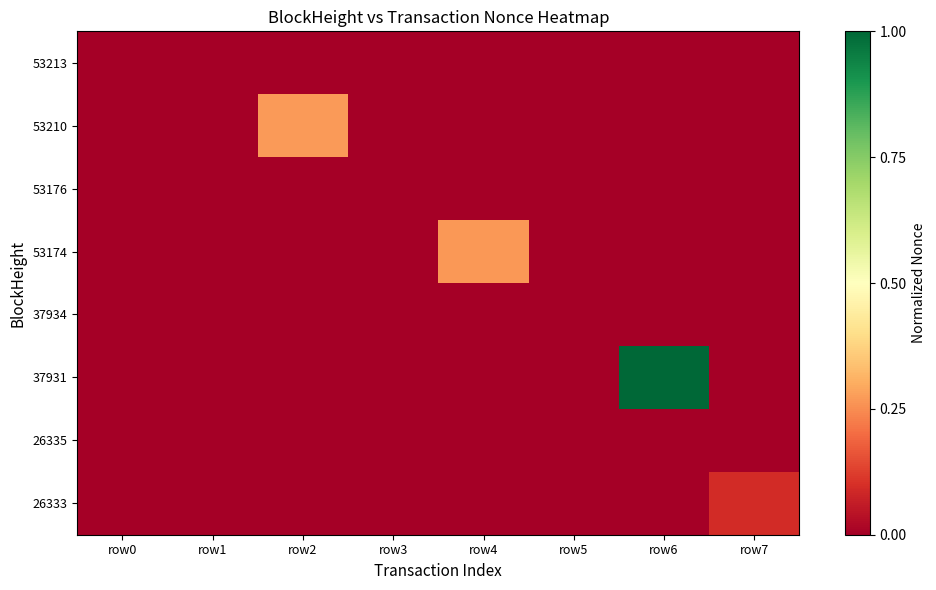

Which label corresponds to the largest value in the chart?

row6